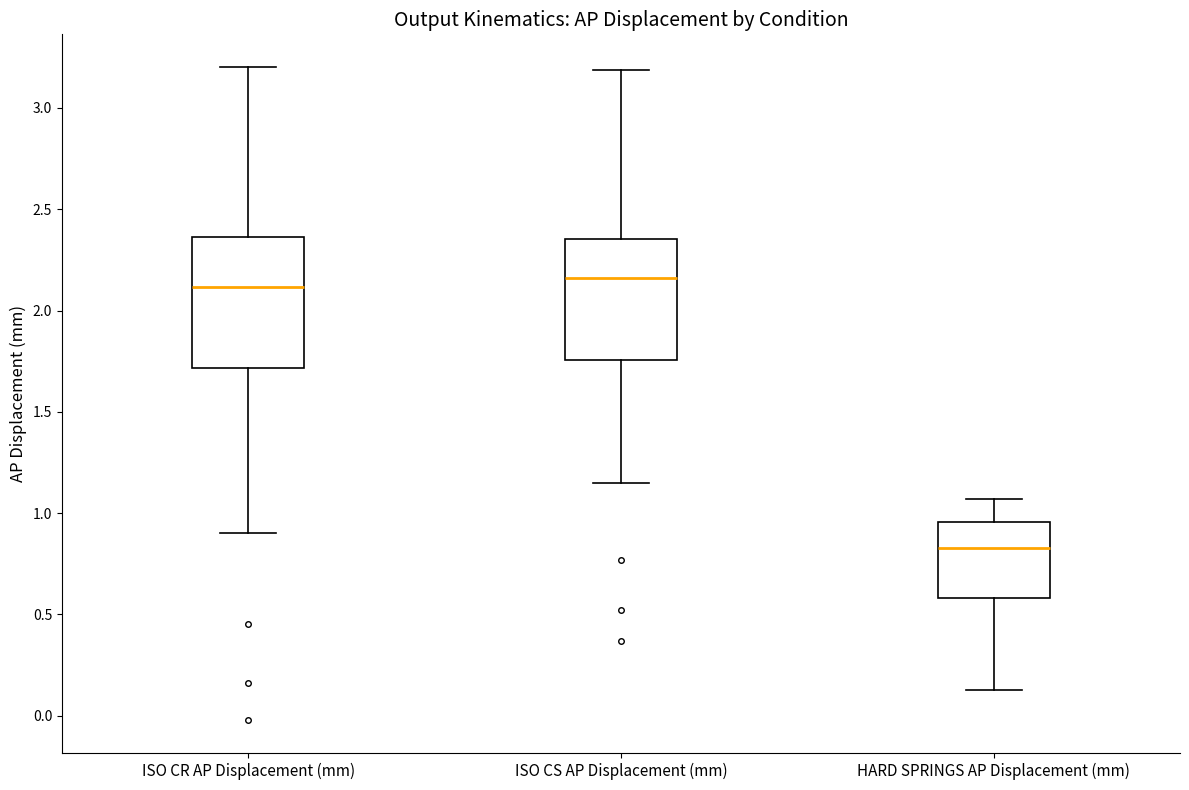

Which box's median line is the lowest?

HARD SPRINGS AP Displacement (mm)